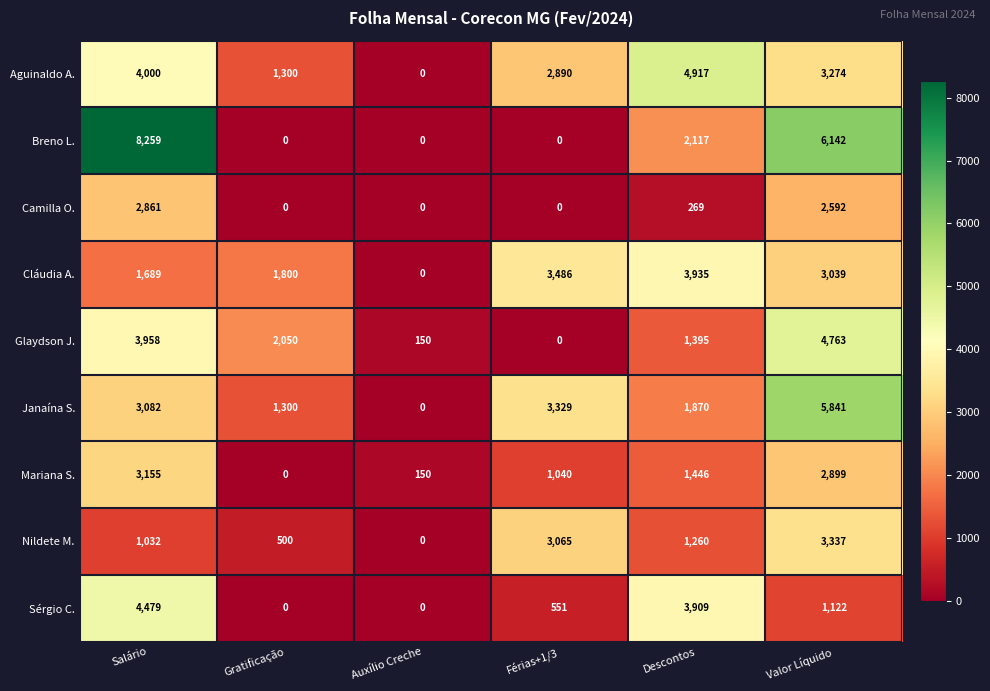

At how many categories does at least one series exceed 6757?

1